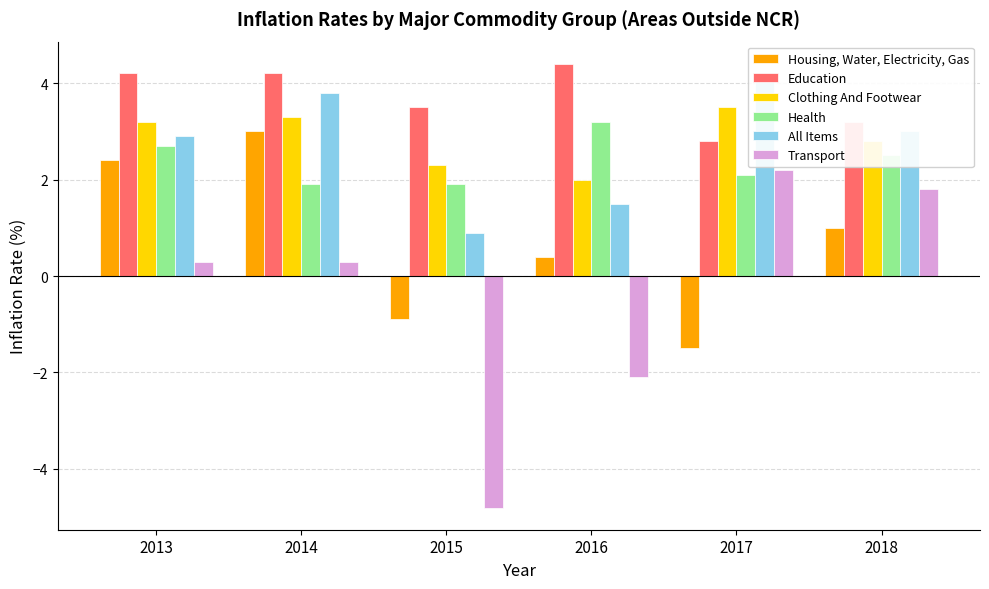

At how many categories does at least one series exceed -4?

6